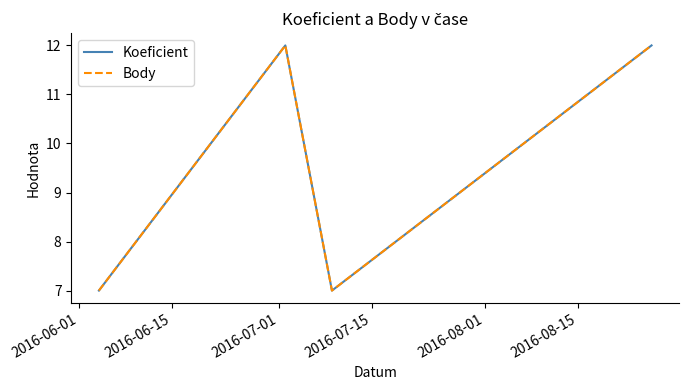

Does the chart display data point markers on the line(s)?

No